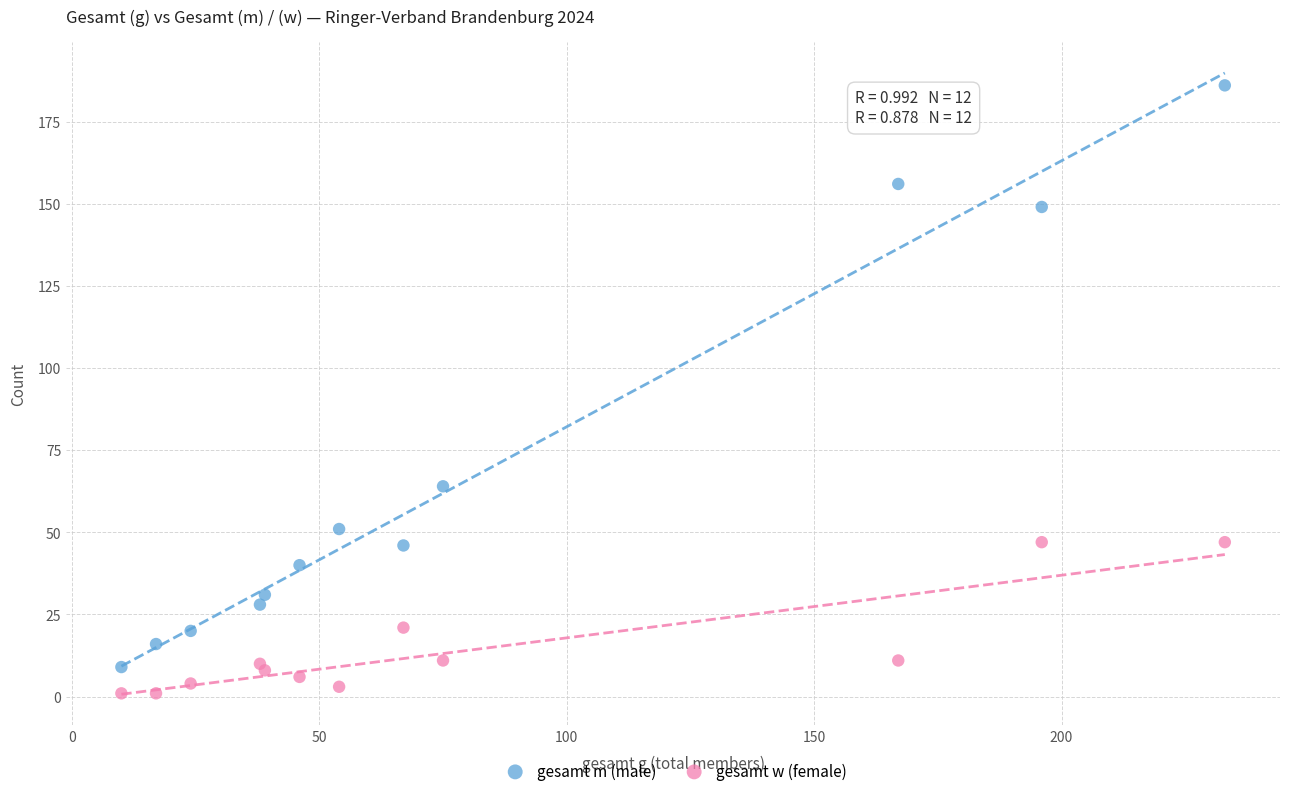

Which series contains the highest Y value?

gesamt m (male)